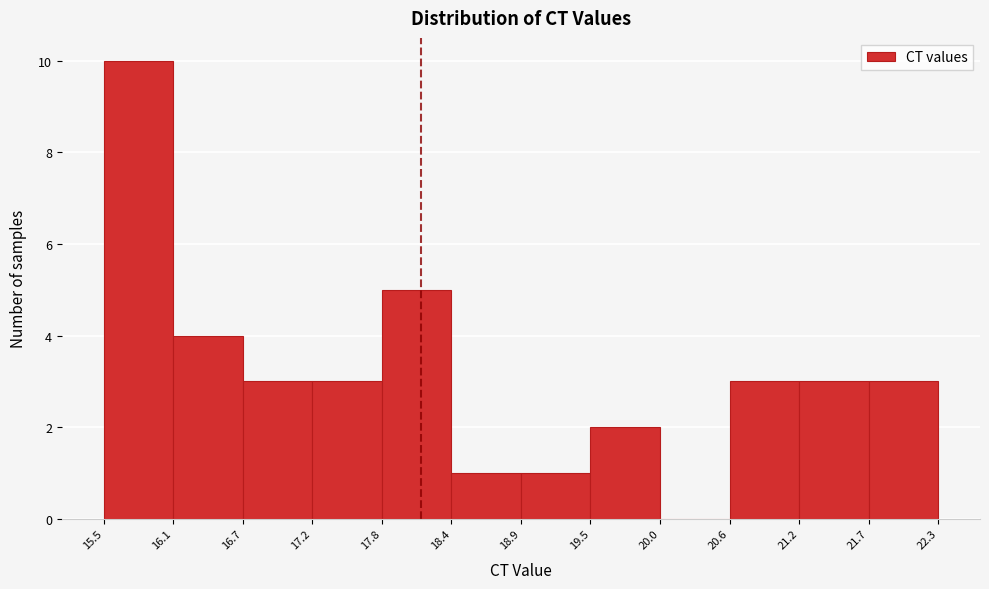

Reading left to right, transcribe this chart: for each bar, give the range it covers on the x-axis and its height. The values are not printed on the chart, so give them approximately, as read against the axis.

15.5 to 16.1: 10
16.1 to 16.7: 4
16.7 to 17.2: 3
17.2 to 17.8: 3
17.8 to 18.4: 5
18.4 to 18.9: 1
18.9 to 19.5: 1
19.5 to 20.0: 2
20.0 to 20.6: 0
20.6 to 21.2: 3
21.2 to 21.7: 3
21.7 to 22.3: 3